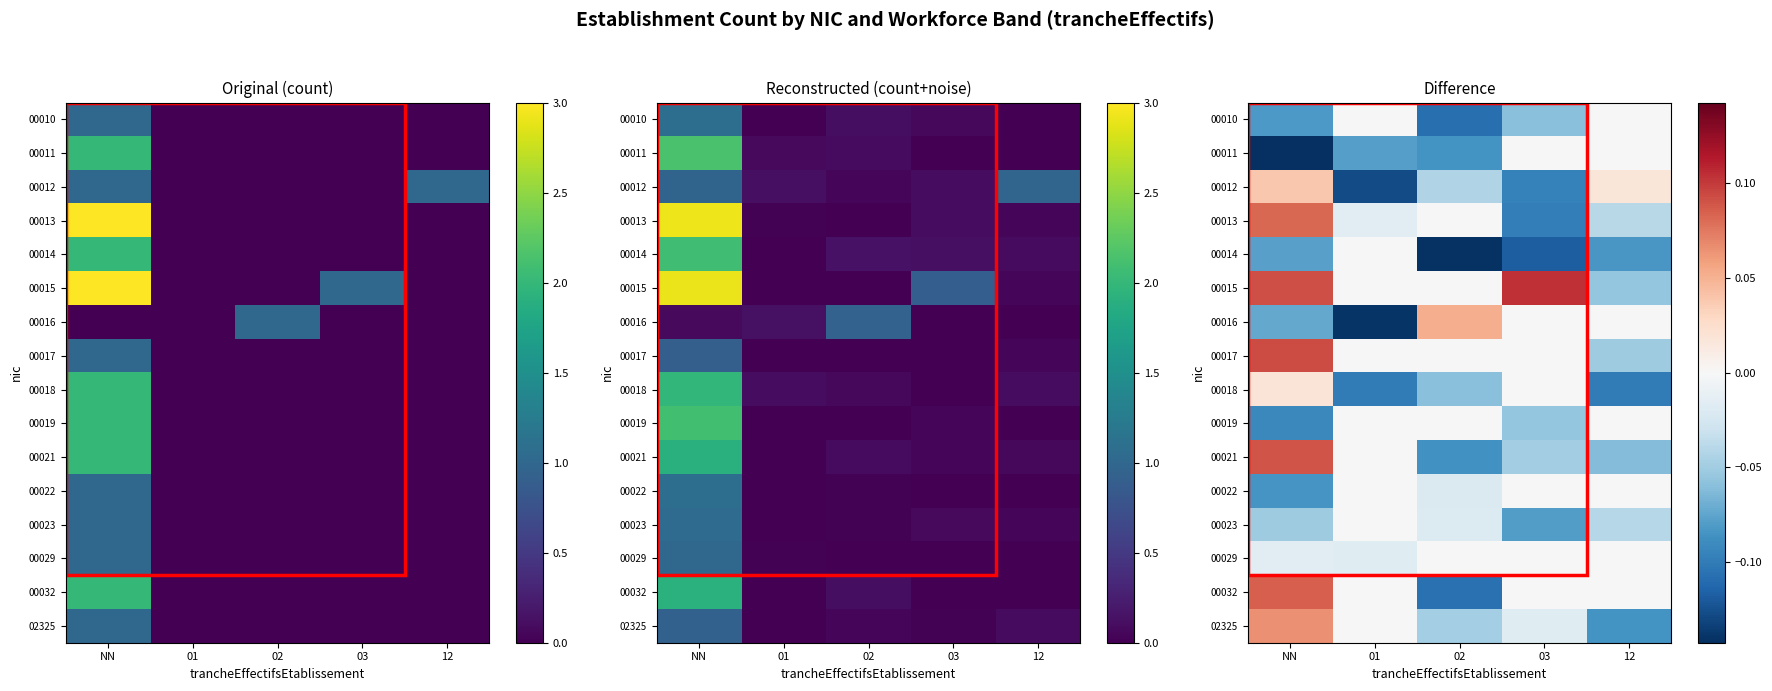

Which has a higher value, 02 or 03?

03